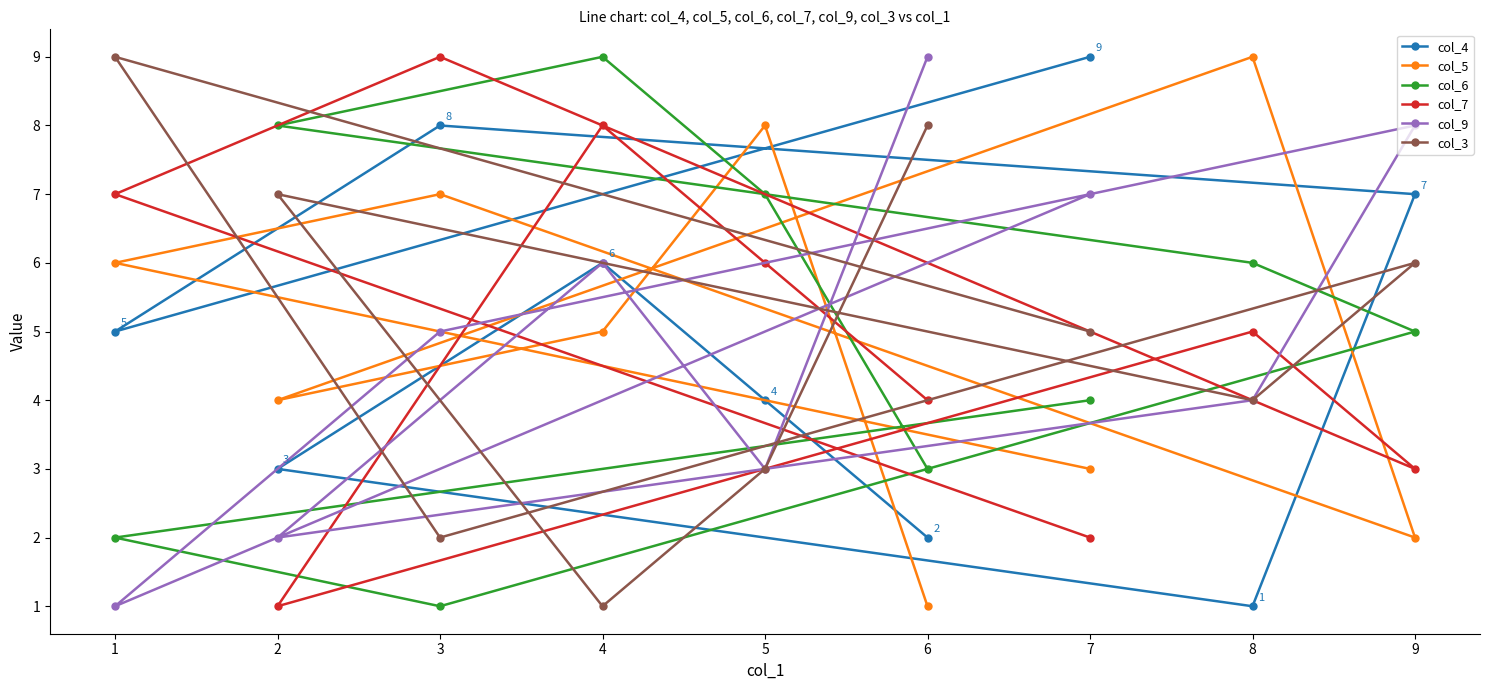

The value of col_9 at 7 is 4. True or false?

False